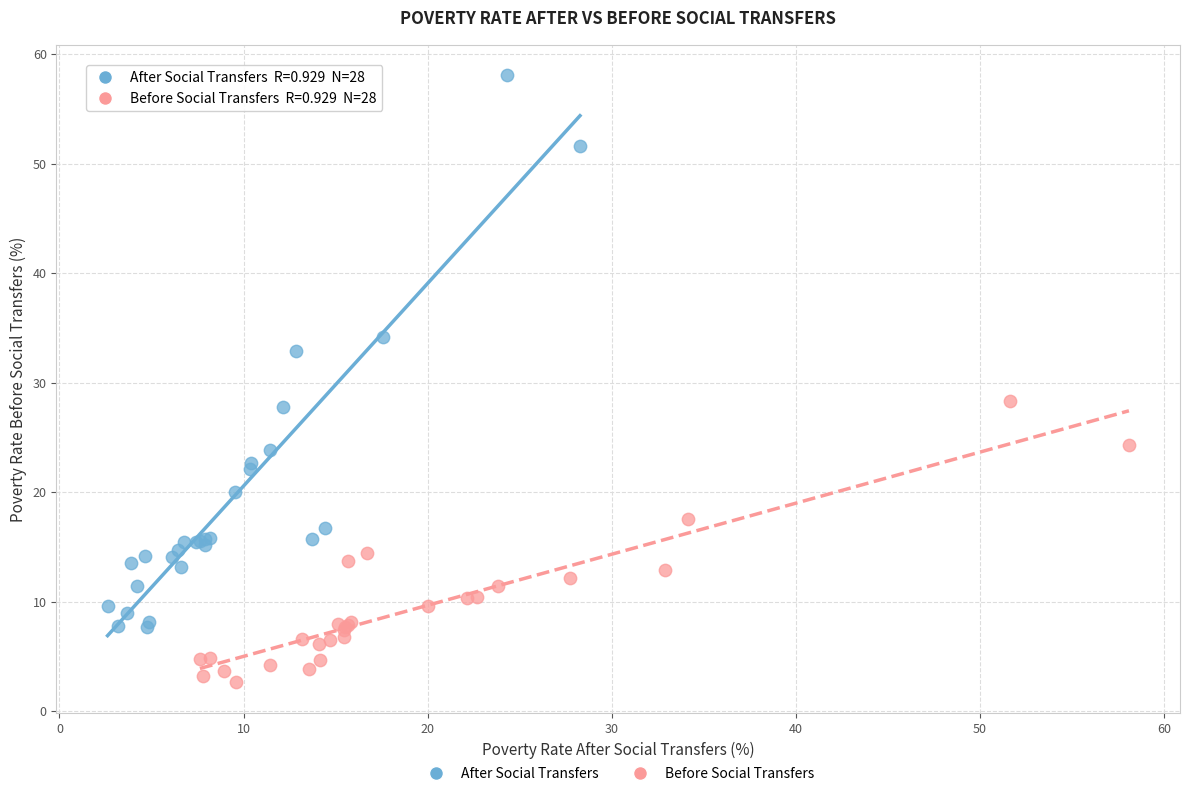

What are all the series names shown in the legend?

After Social Transfers, Before Social Transfers